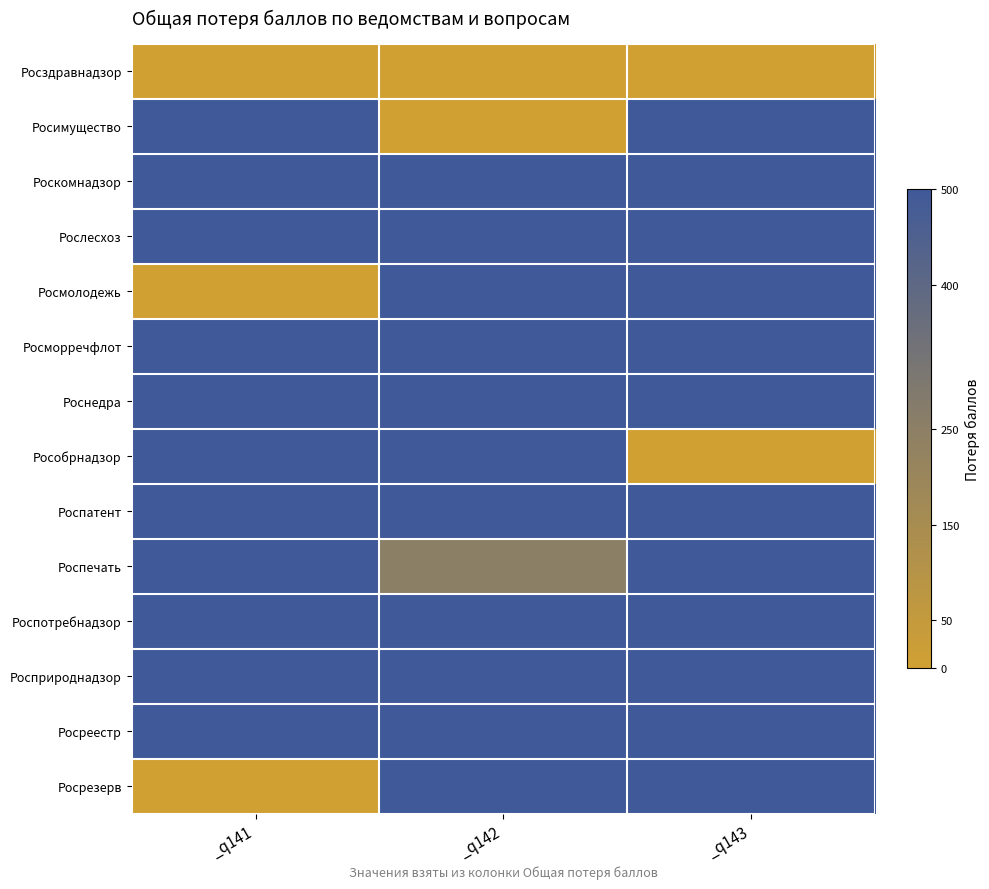

Which has a higher value, _q142 or _q141?

_q142